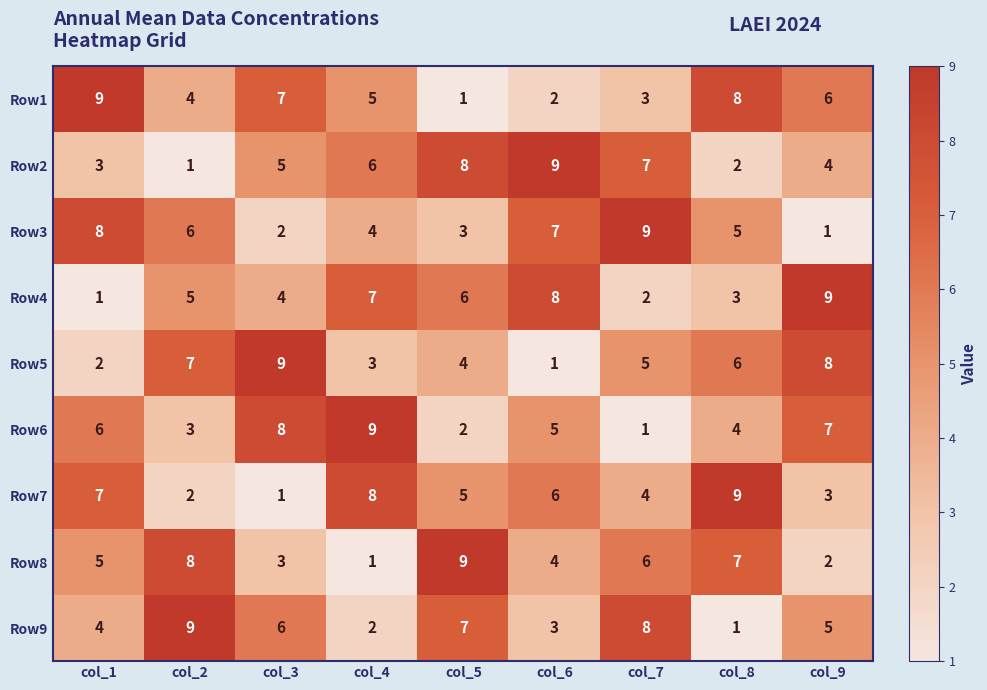

How many data points in Row2 are less than 5?

4